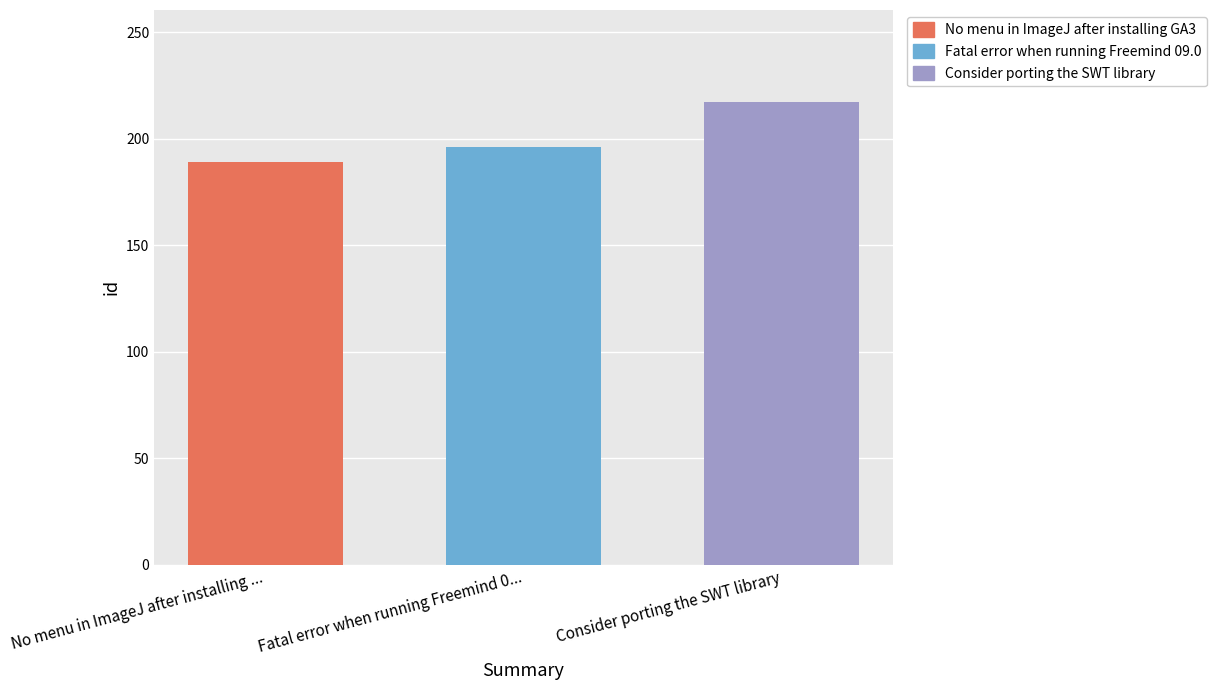

Which series has the widest spread of values?

No menu in ImageJ after installing GA3